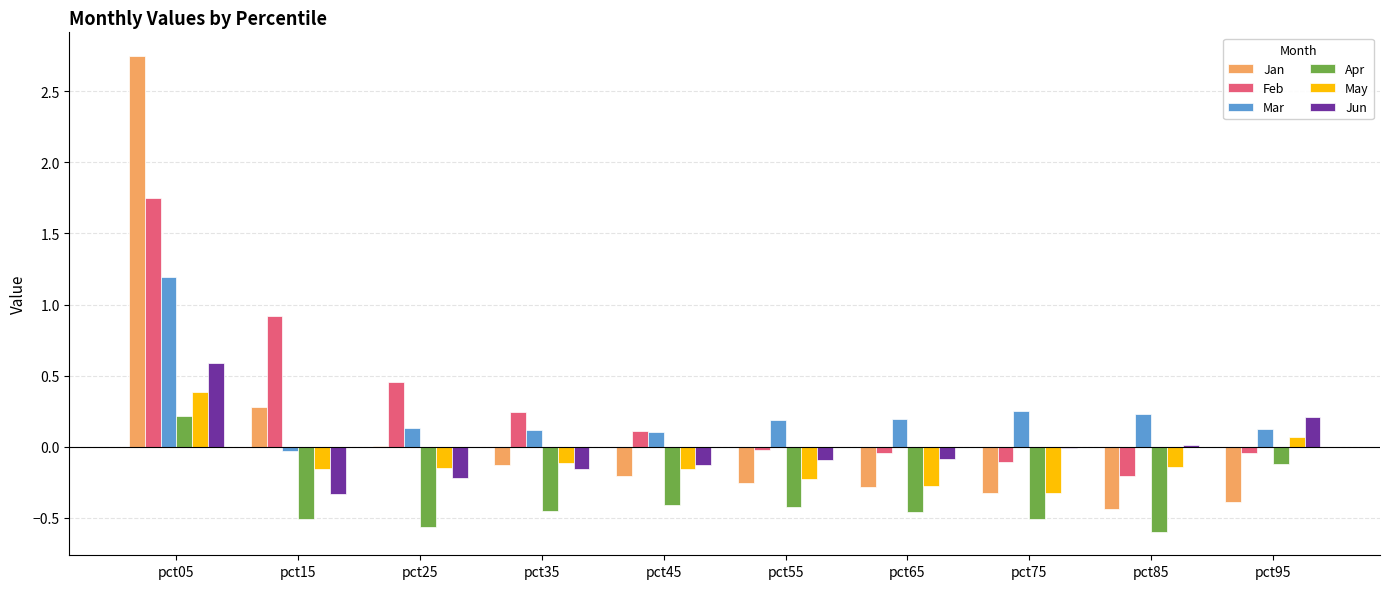

What is the sum of all Jan values?

1.0